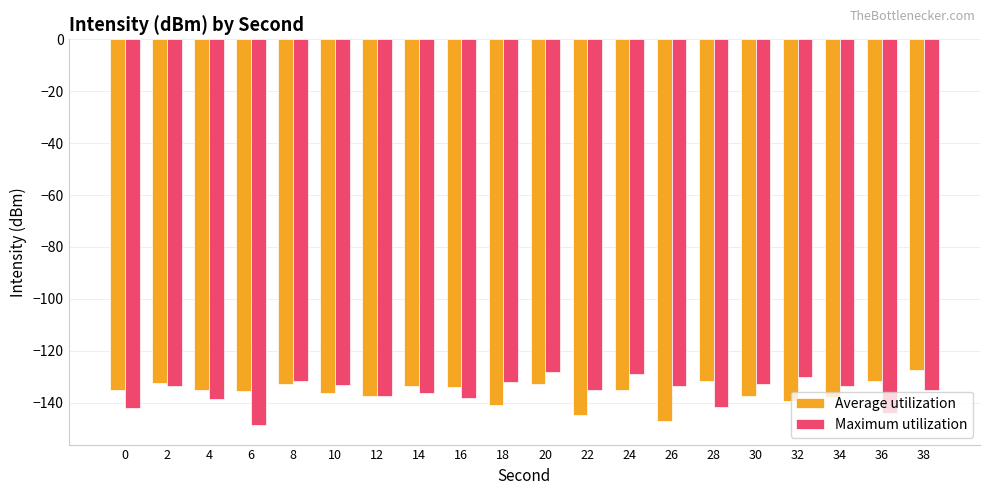

What is the sum of the Maximum utilization values at 34 and 36?

-277.6